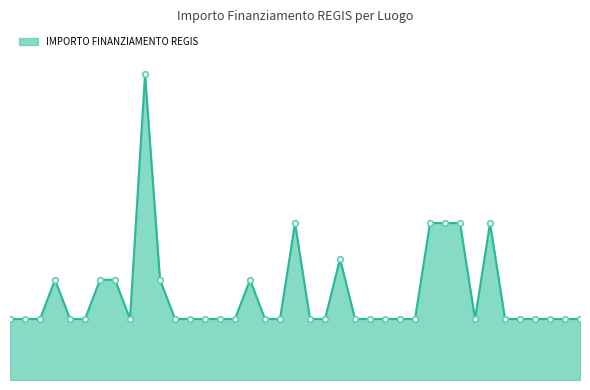

What is the sum of all values?

2611827